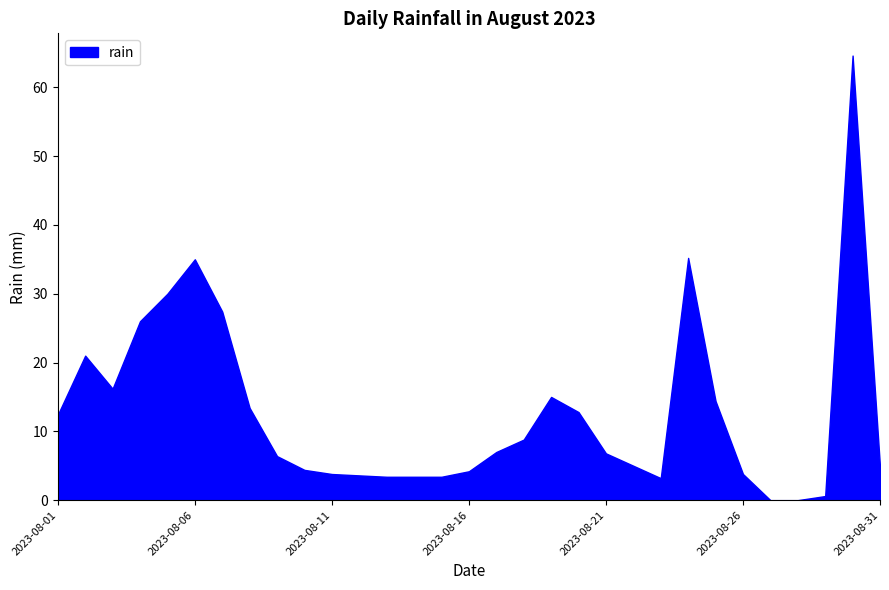

Read the value at 2023-08-19.

15.0